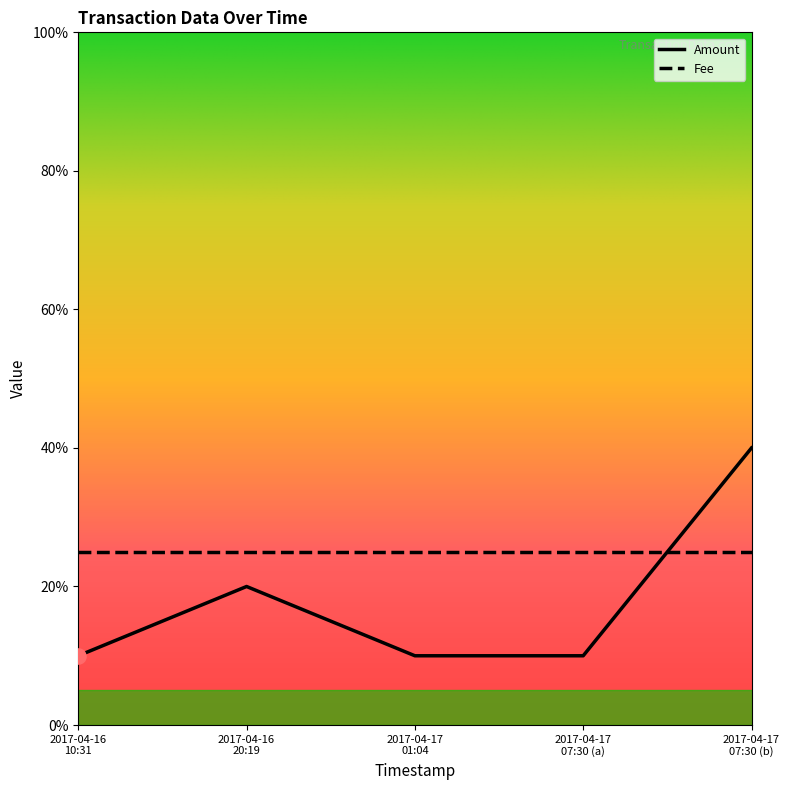

Which series has the widest spread of values?

Amount